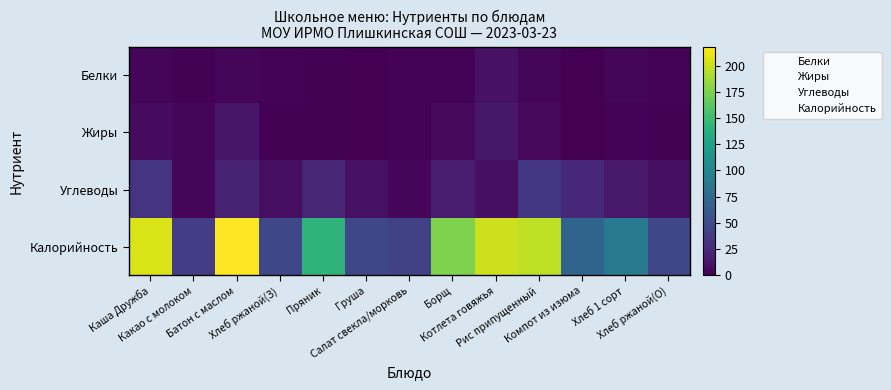

Which series has the largest total across all categories?

Калорийность